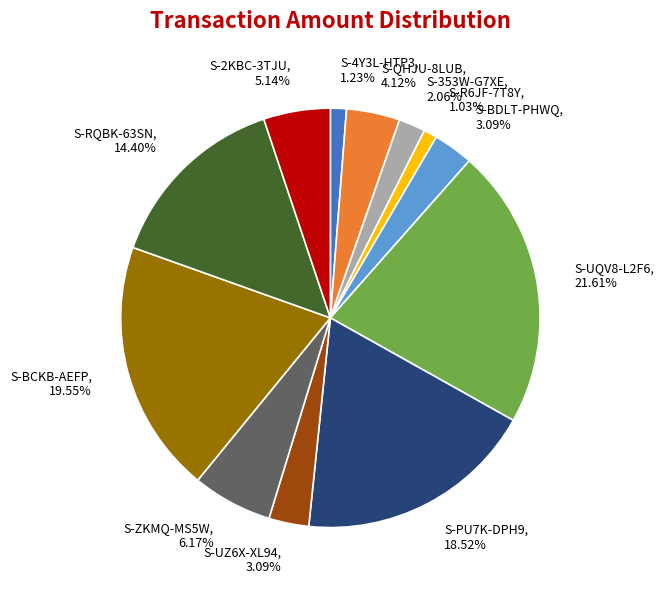

Approximately how many times larger is the value at S-RQBK-63SN compared to S-QHJU-8LUB?

3.5